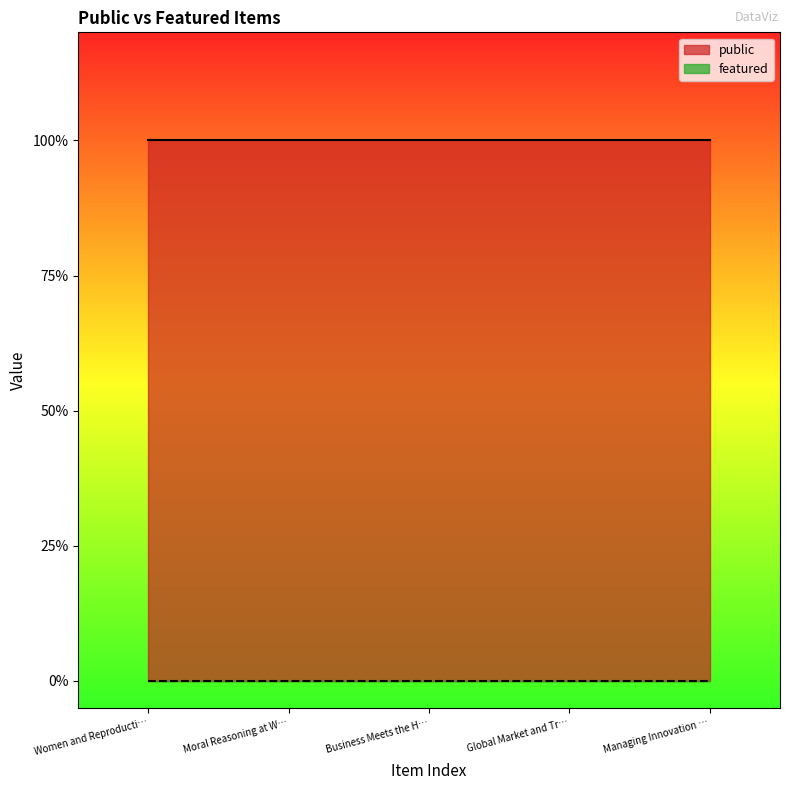

True or false: featured and public intersect in this chart.

False